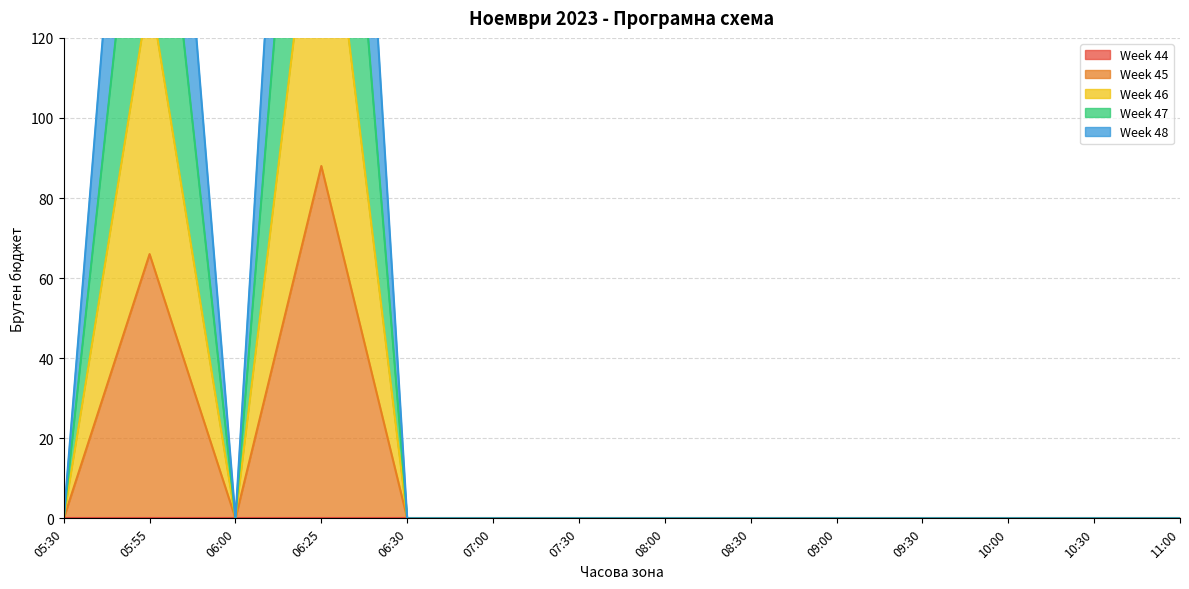

True or false: Week 45 and Week 47 intersect in this chart.

False